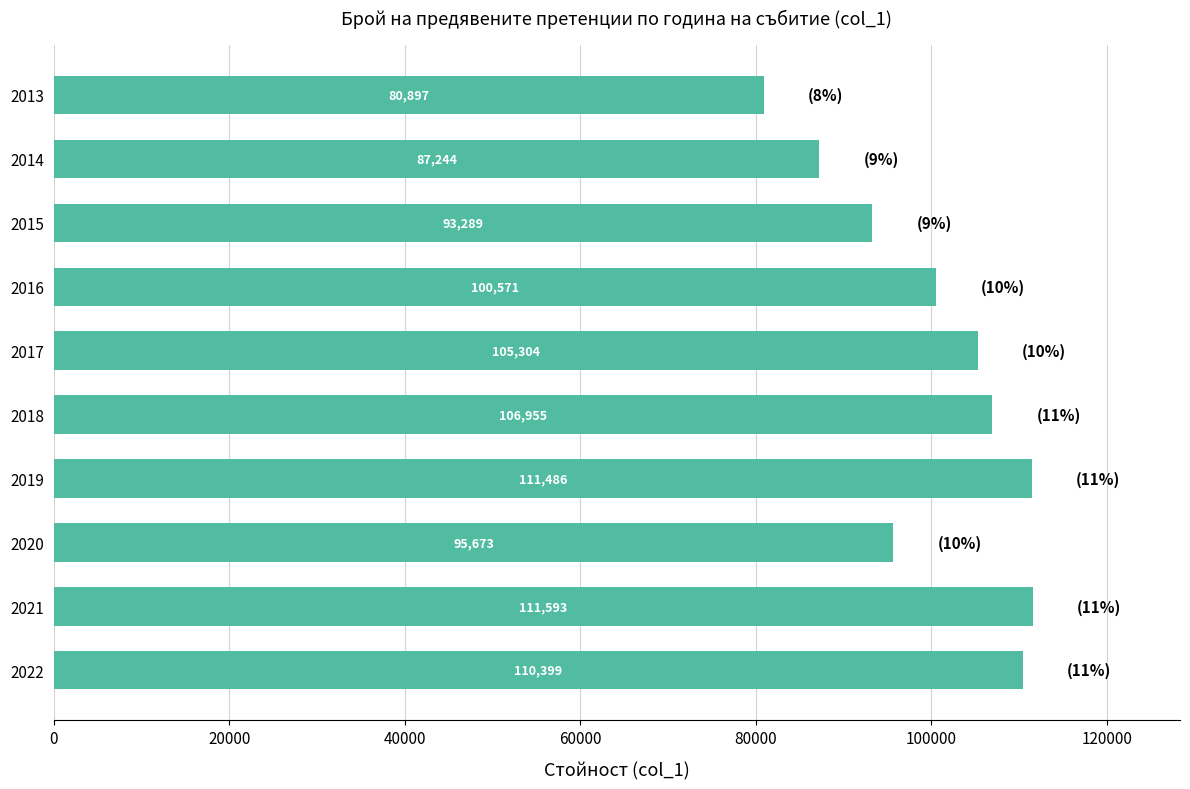

List the labels in order of value, largest first.

2021, 2019, 2022, 2018, 2017, 2016, 2020, 2015, 2014, 2013